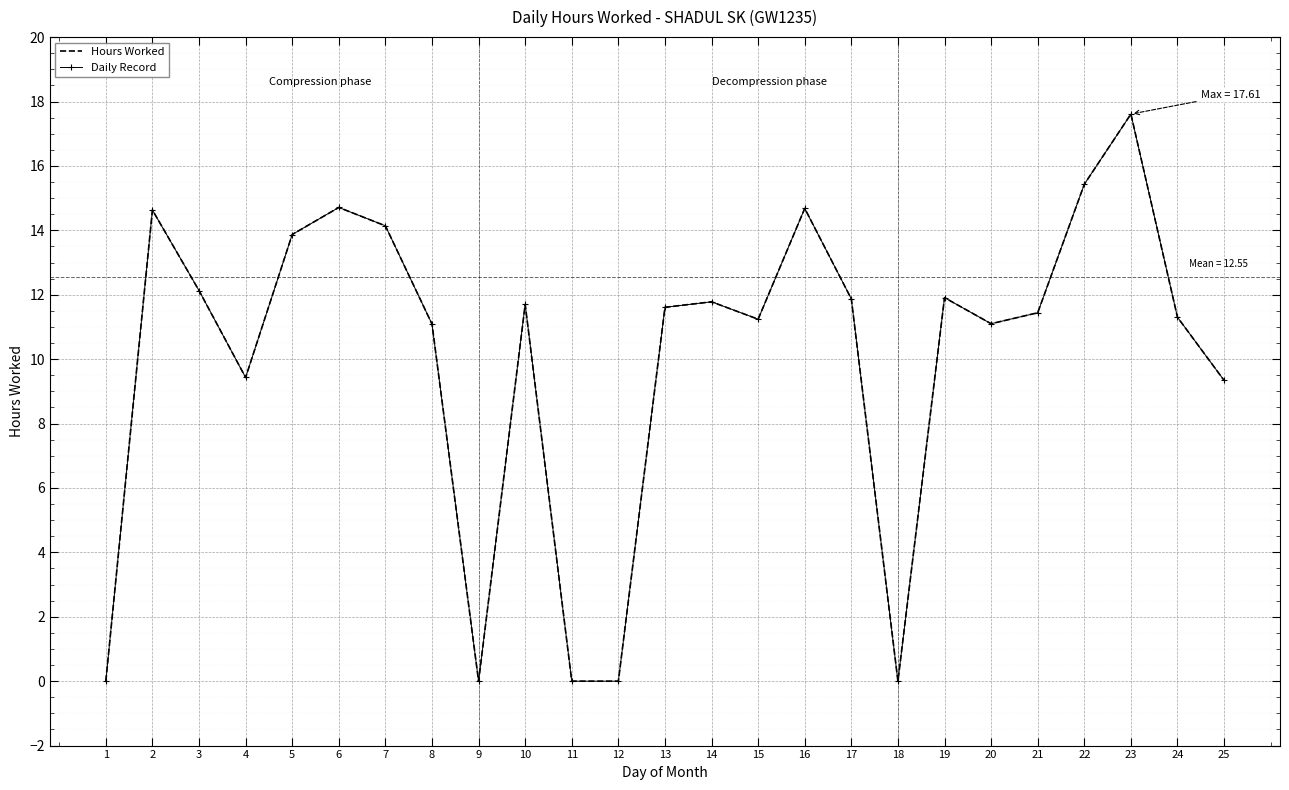

What is the difference between the Daily Record values at 4 and 7?

4.7